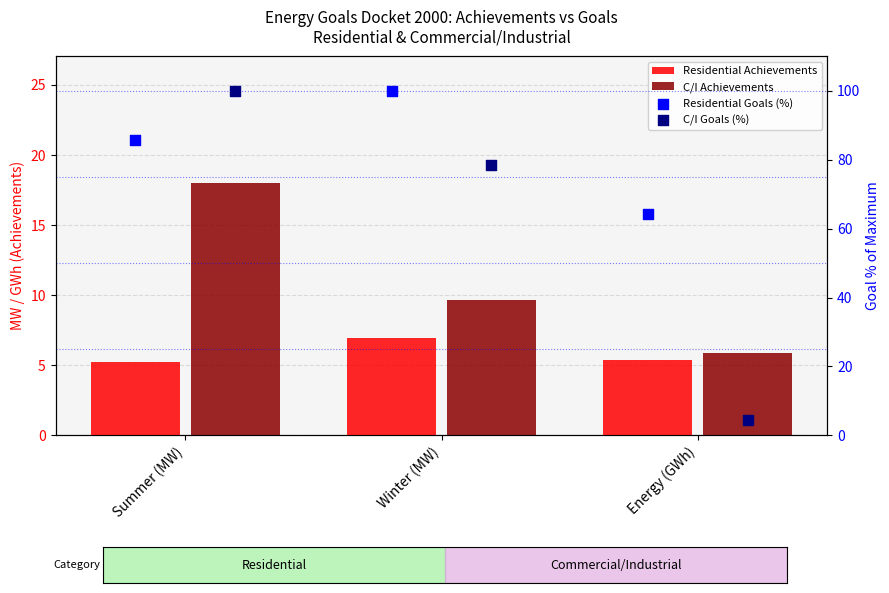

At how many categories does at least one series exceed 82?

2